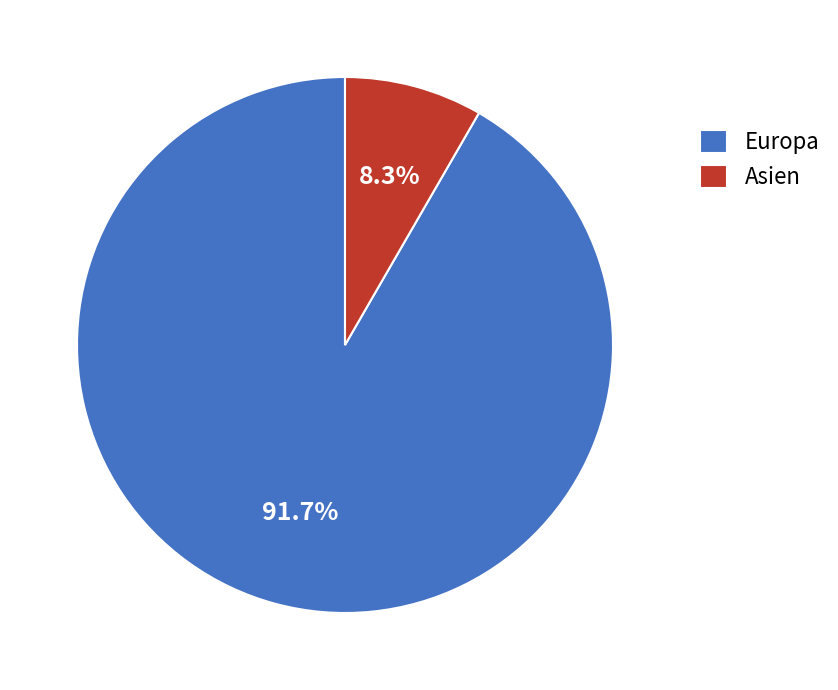

Which category accounts for the majority?

Europa